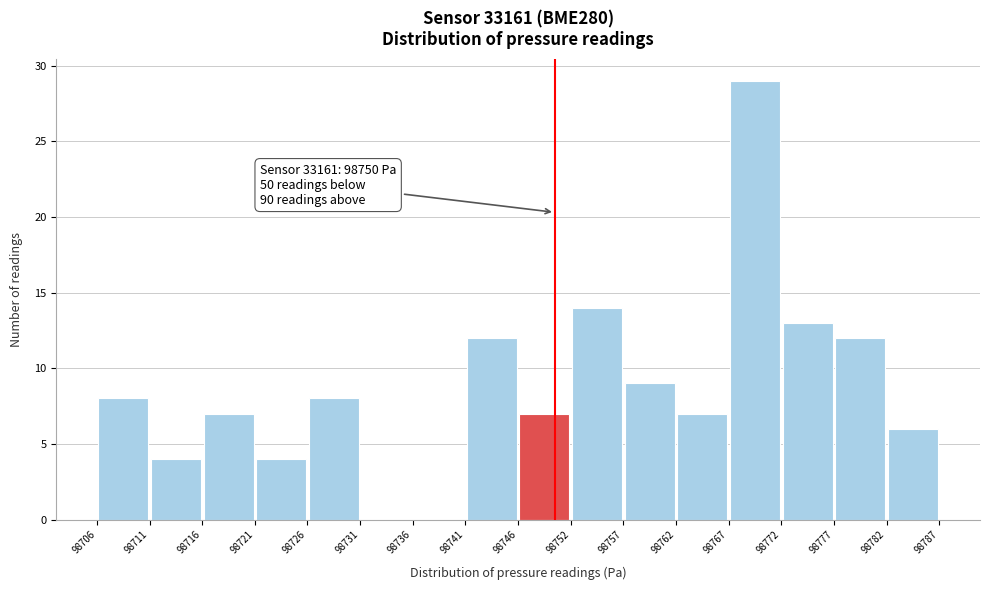

Over which range of the x-axis is the bar tallest?

98767 to 98772